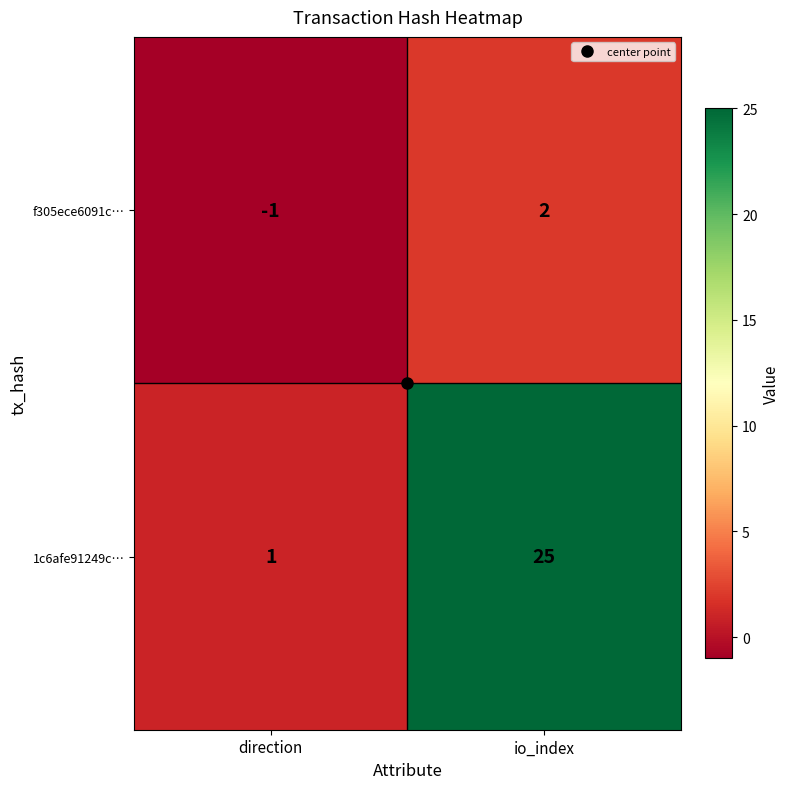

What is the difference between the highest and lowest values at io_index?

23